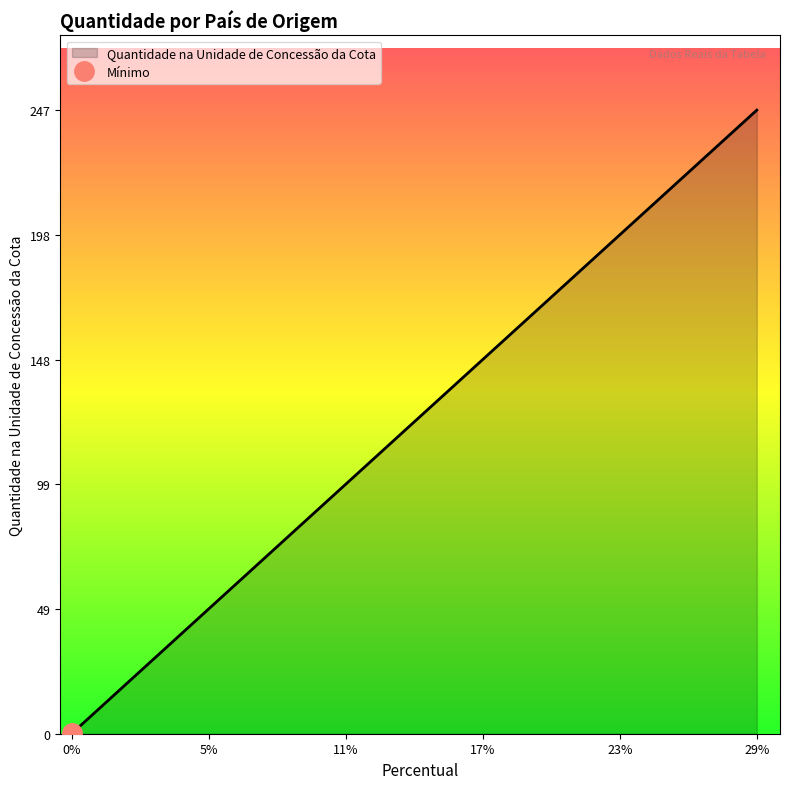

What is the maximum value shown in the chart?

247.1